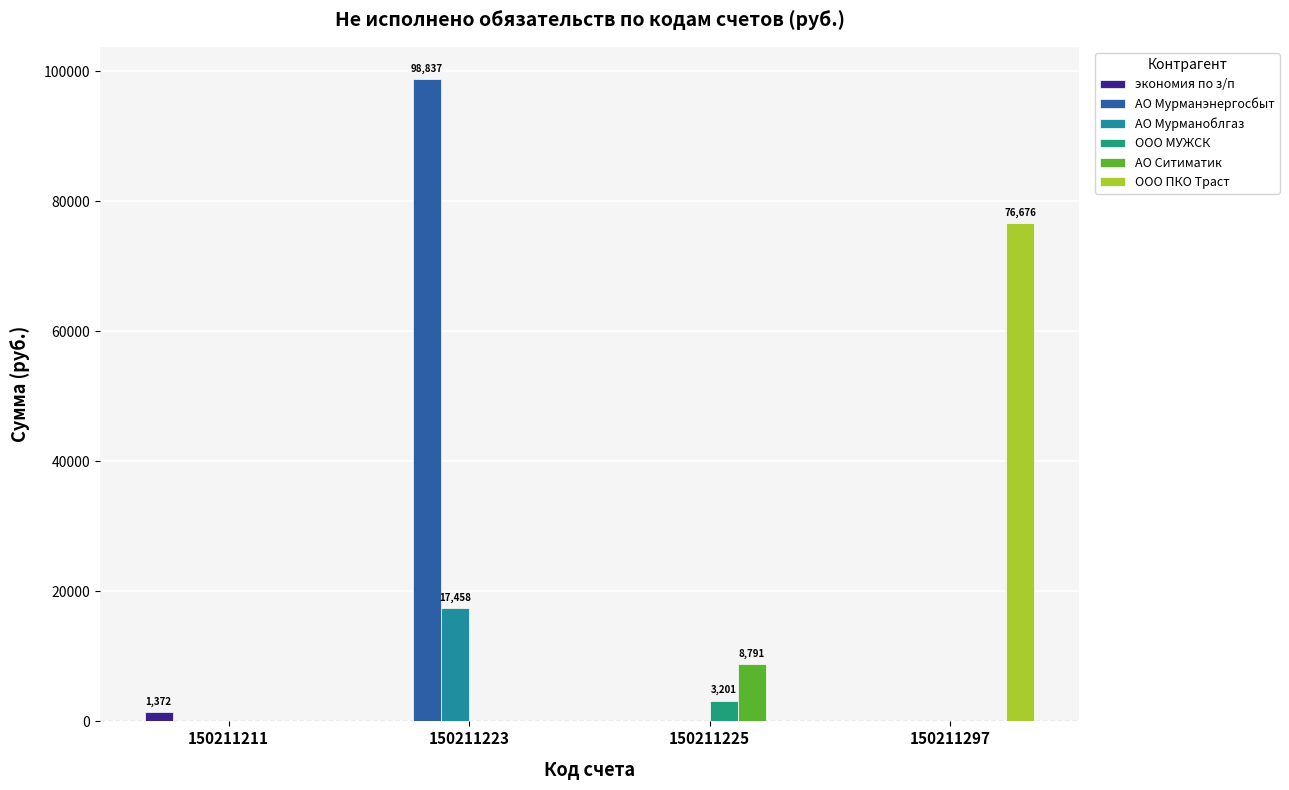

Reading left to right, transcribe all the data shown in this chart.

экономия по з/п: 150211211=1371.7	150211223=0.0	150211225=0.0	150211297=0.0
АО Мурманэнергосбыт: 150211211=0.0	150211223=98837.1	150211225=0.0	150211297=0.0
АО Мурманоблгаз: 150211211=0.0	150211223=17457.5	150211225=0.0	150211297=0.0
ООО МУЖСК: 150211211=0.0	150211223=0.0	150211225=3201.2	150211297=0.0
АО Ситиматик: 150211211=0.0	150211223=0.0	150211225=8791.3	150211297=0.0
ООО ПКО Траст: 150211211=0.0	150211223=0.0	150211225=0.0	150211297=76676.2